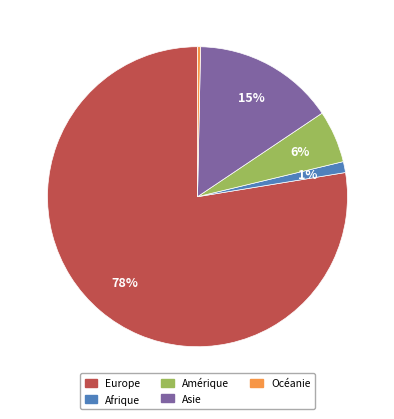

Is it true that Amérique is 16% of the pie?

False